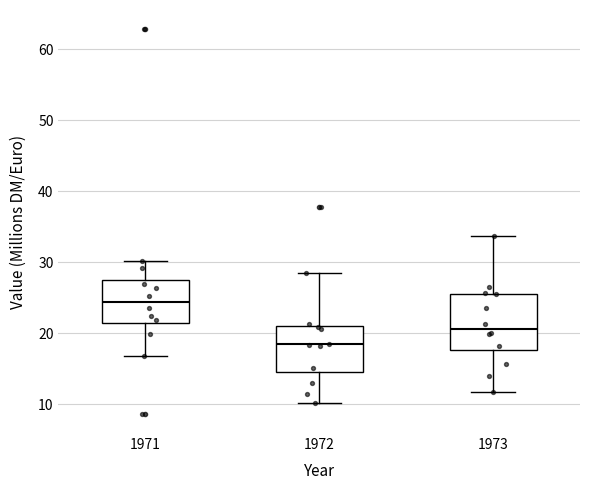

Comparing the boxes themselves (not the whiskers), which one is the tallest?

1973